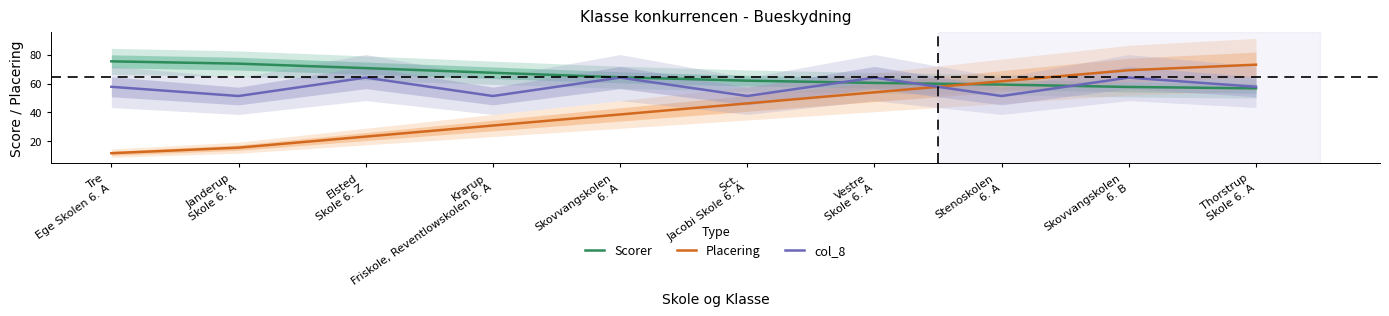

How many series are shown in this chart?

3